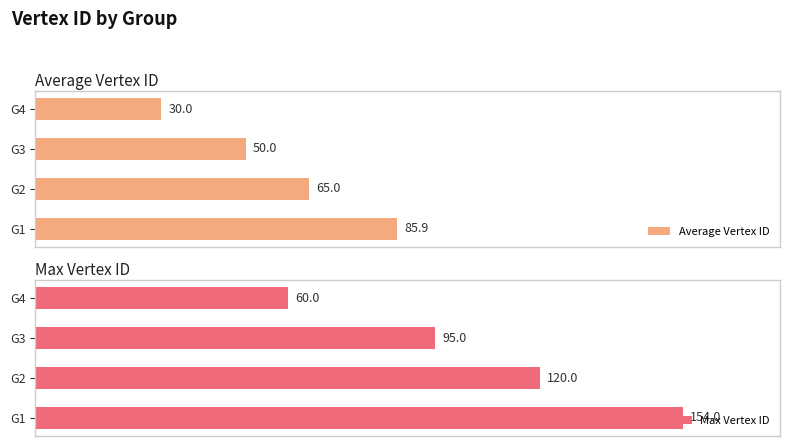

What is the total value across all series at 60?

90.0